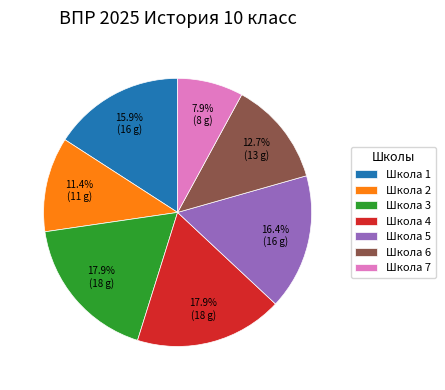

What is the smallest slice in the pie chart?

Школа 7